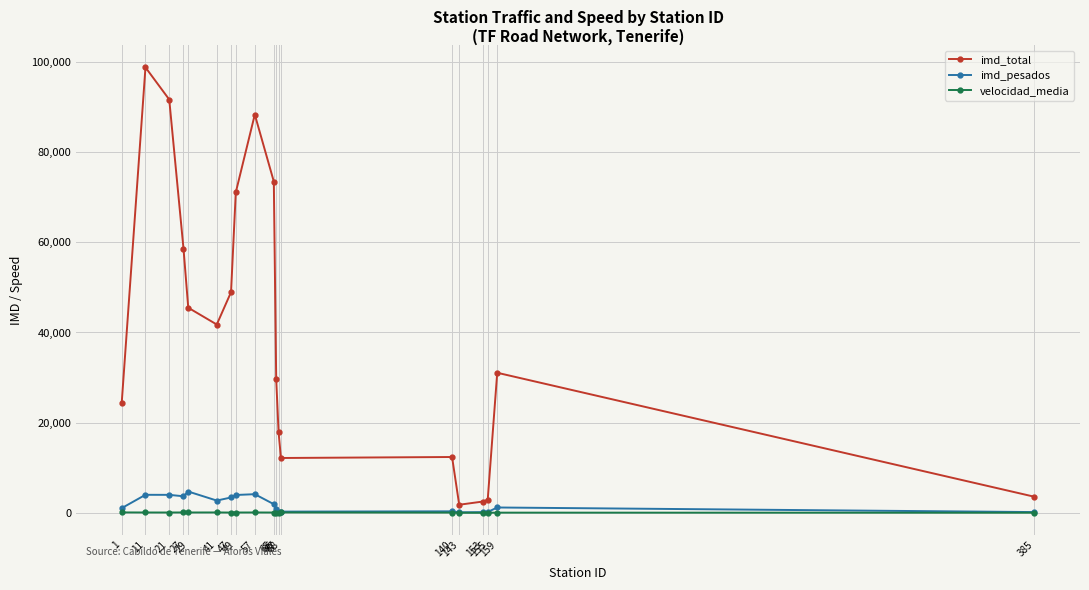

What is the sum of all imd_total values?

756589.0